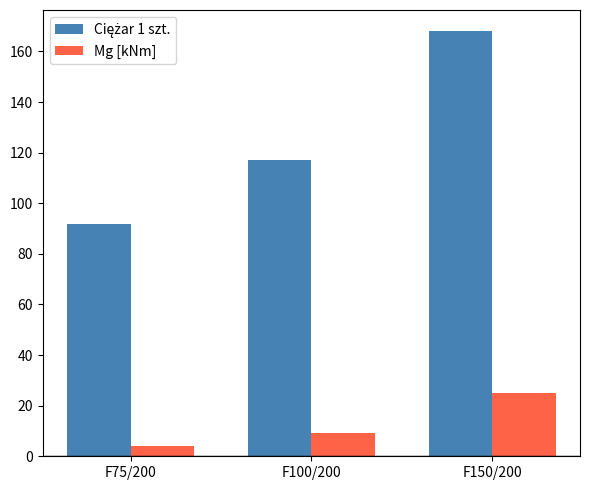

Is it true that Mg [kNm] equals 40.3 at F150/200?

False